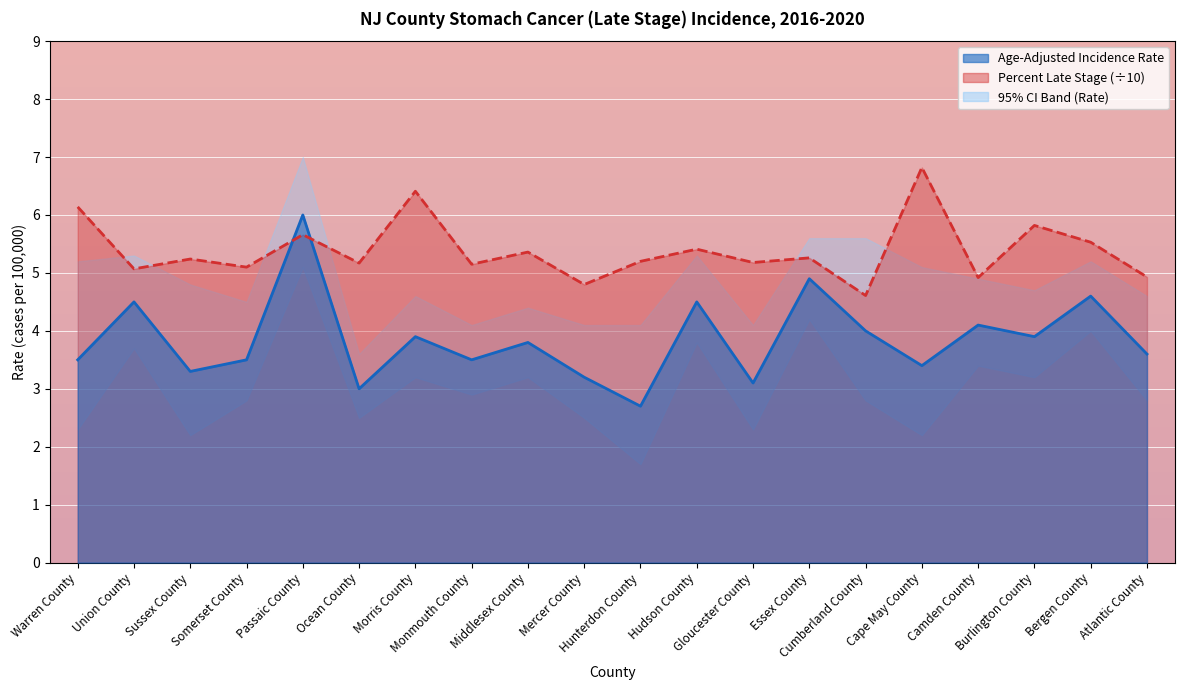

Which series has the largest total across all categories?

Percent Late Stage